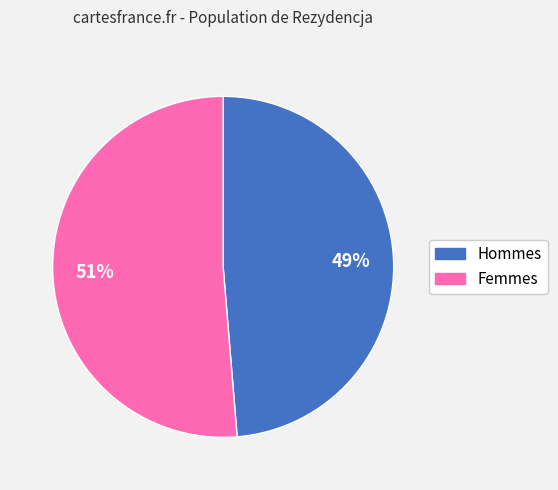

Is there any slice that represents more than half of the pie?

Yes